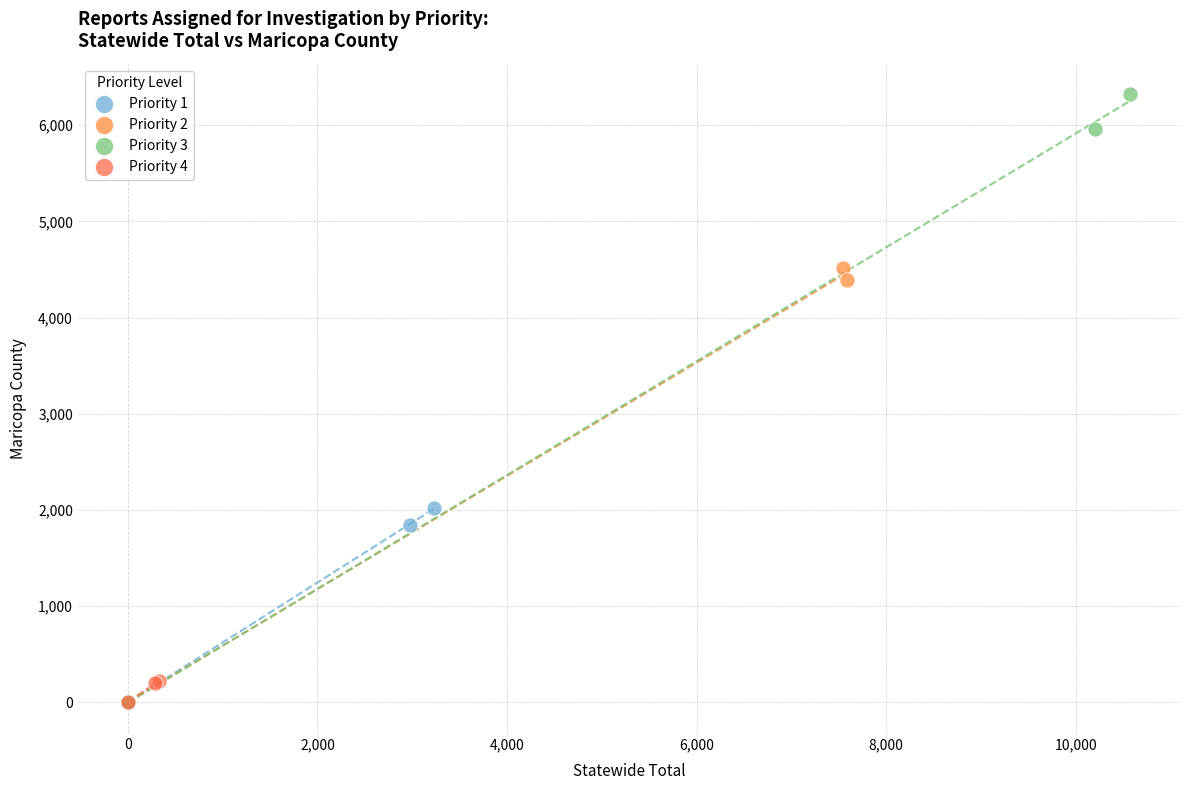

Which series has the largest Y range (max minus min)?

Priority 3